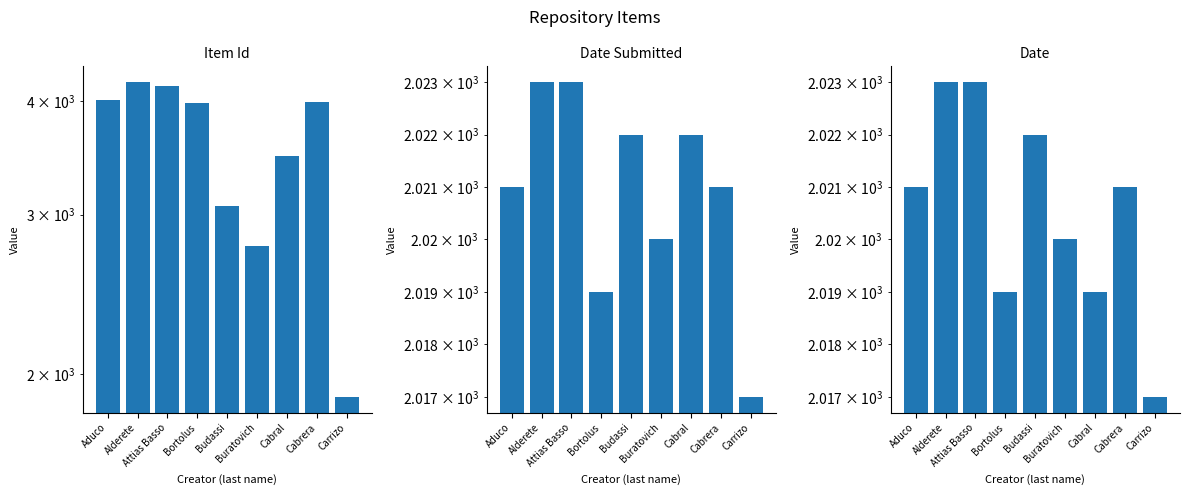

How many categories are shown in the chart?

9